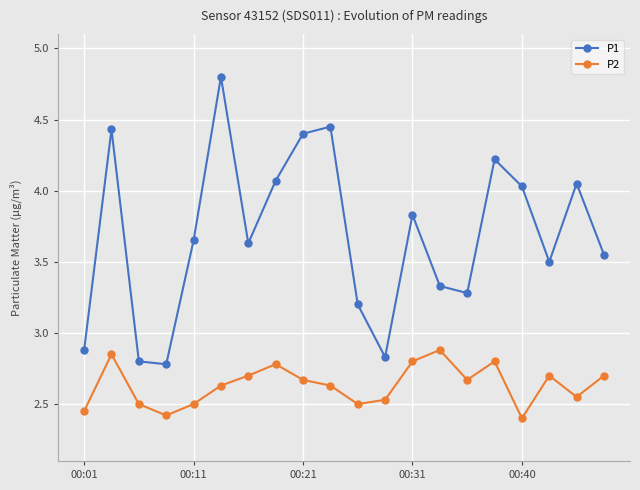

Which series has the largest total across all categories?

P1